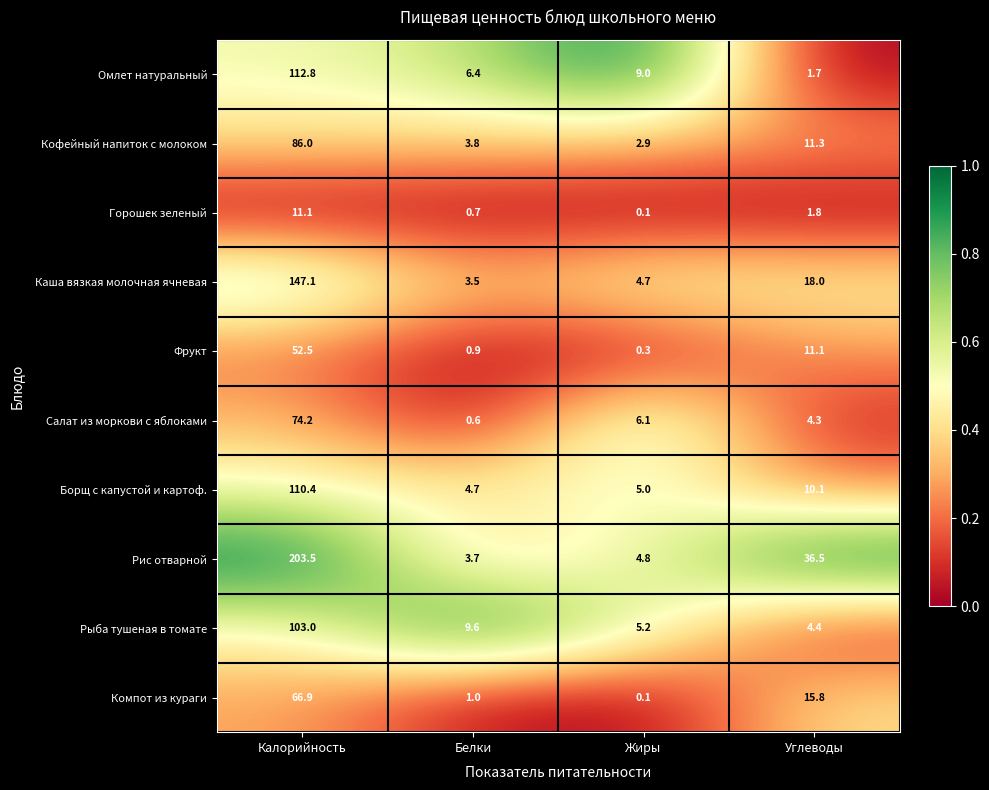

How many series are shown in this chart?

10